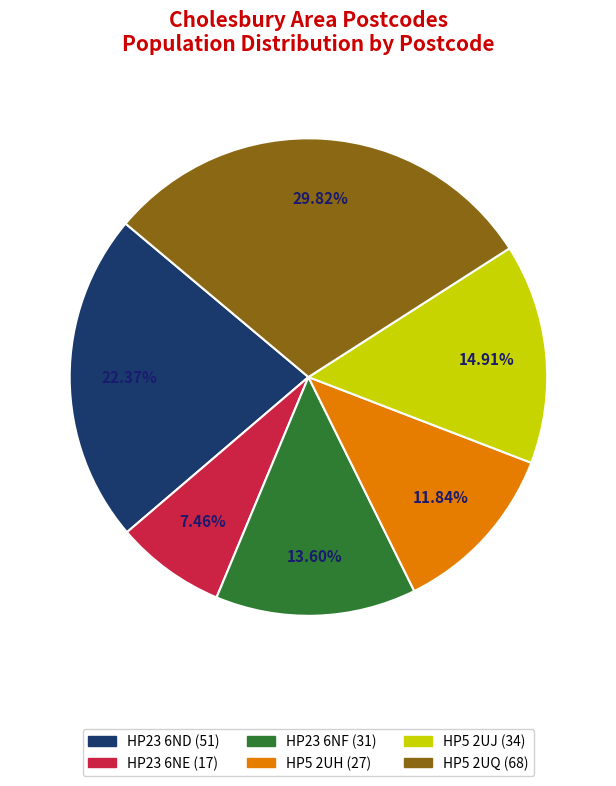

How many slices are in this pie chart?

6